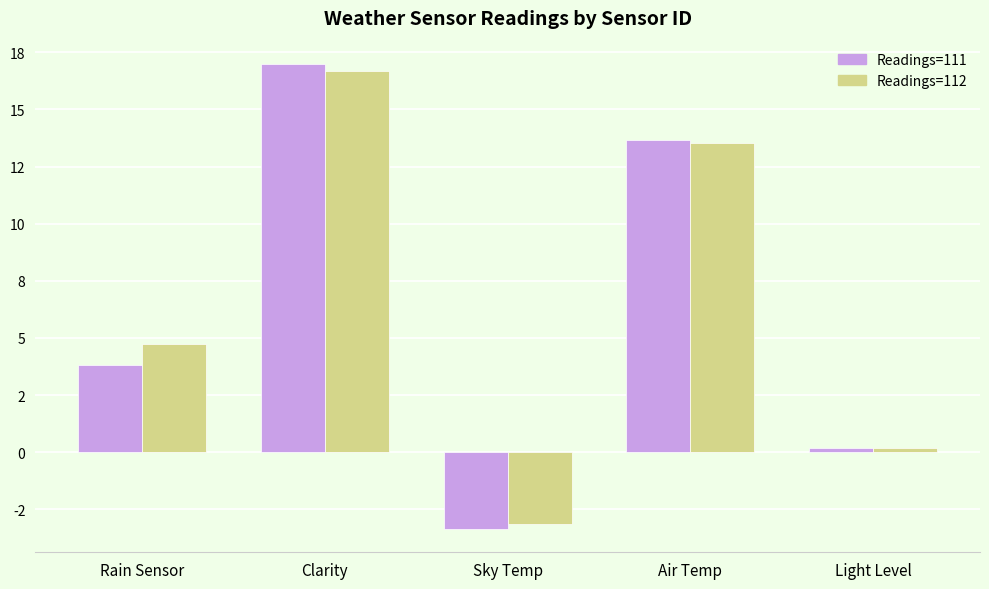

Which series has the largest total across all categories?

Readings=112